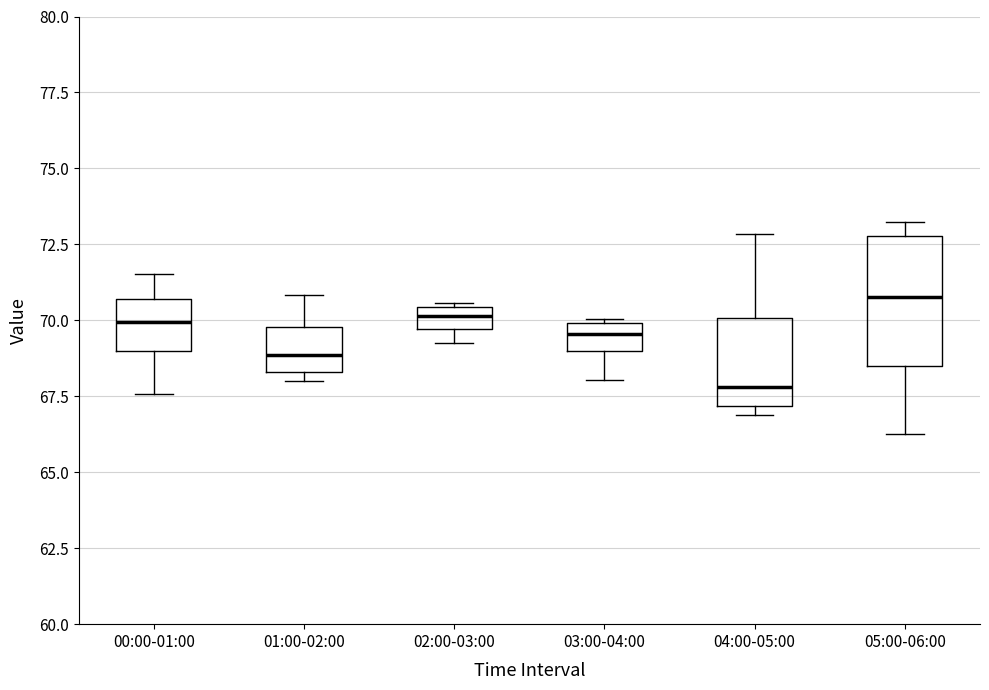

Where is the upper edge of the box for 04:00-05:00 on the y-axis? The values are not printed on the chart, so give them approximately, as read against the axis.

70.0